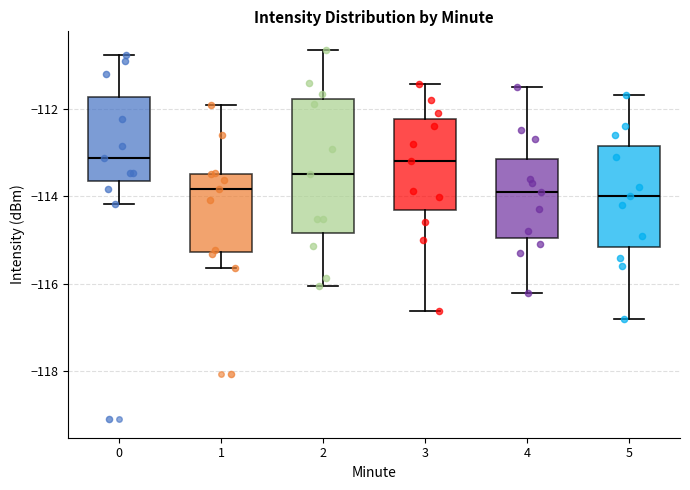

Reading left to right, transcribe this box plot: for each box, give where its median line is, the range the box spans, and where its two whiskers end, as read against the y-axis. The values are not printed on the chart, so give them approximately, as read against the axis.

0: median -113.2, box -113.6 to -111.8, whiskers -114.2 to -110.8
1: median -113.8, box -115.2 to -113.4, whiskers -115.6 to -112.0
2: median -113.4, box -114.8 to -111.8, whiskers -116.0 to -110.6
3: median -113.2, box -114.4 to -112.2, whiskers -116.6 to -111.4
4: median -113.8, box -115.0 to -113.2, whiskers -116.2 to -111.4
5: median -114.0, box -115.2 to -112.8, whiskers -116.8 to -111.6